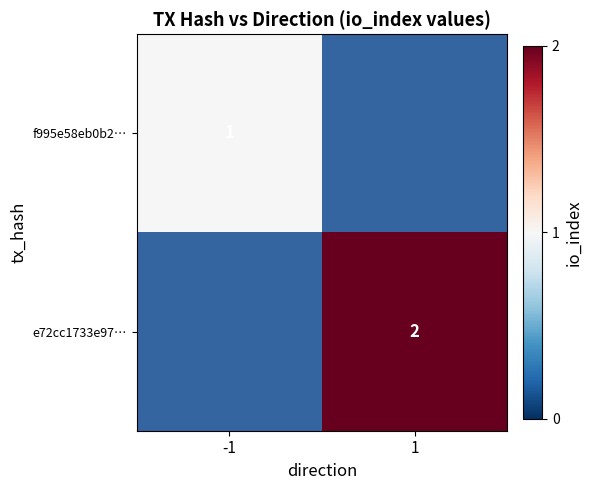

Is it true that e72cc1733e97… equals 2 at 1?

True